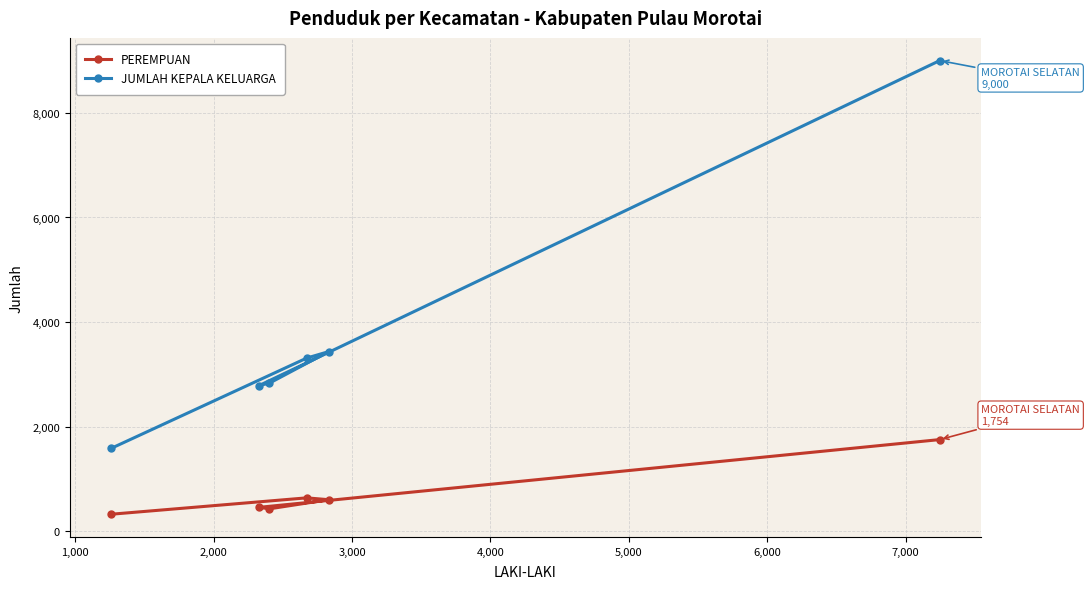

True or false: JUMLAH KEPALA KELUARGA and PEREMPUAN cross at least once.

False